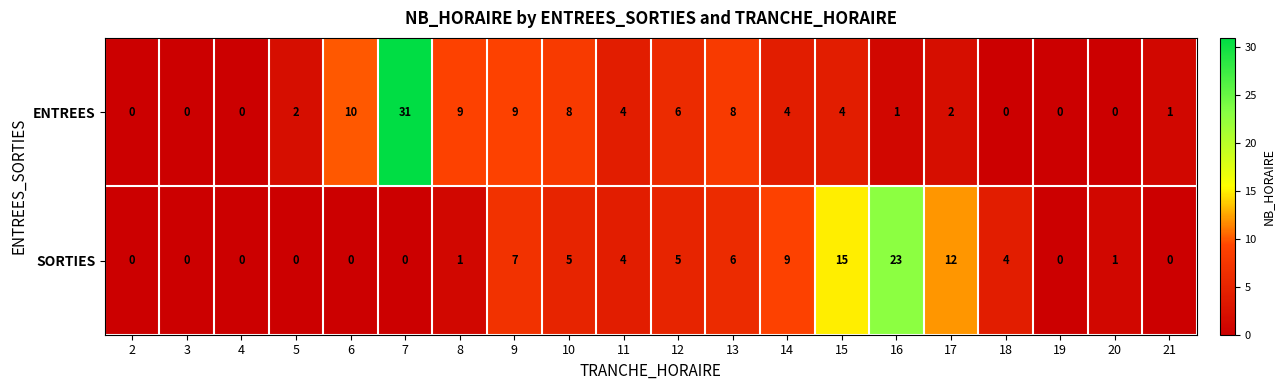

What is the maximum value shown in the chart?

31